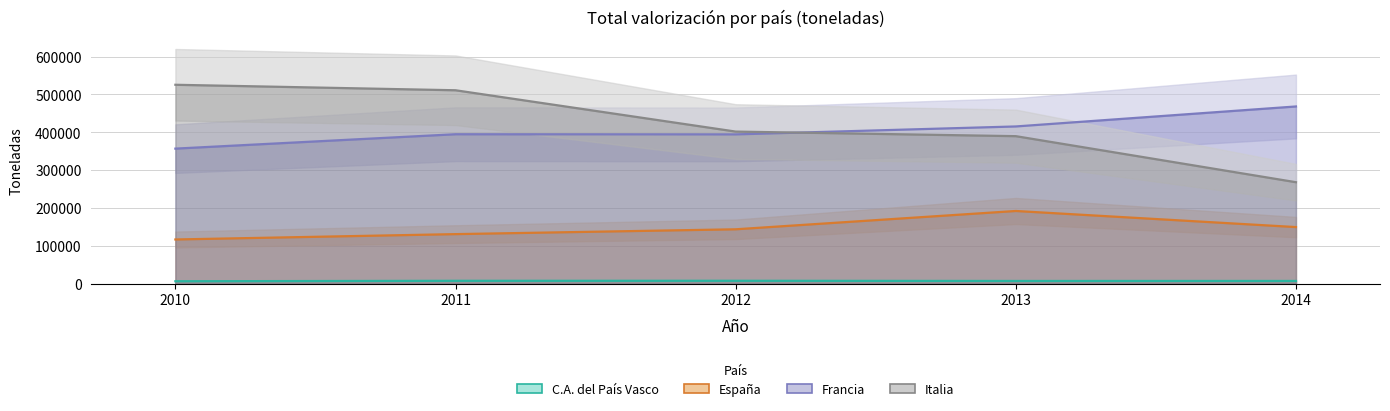

True or false: Italia and Francia cross at least once.

True